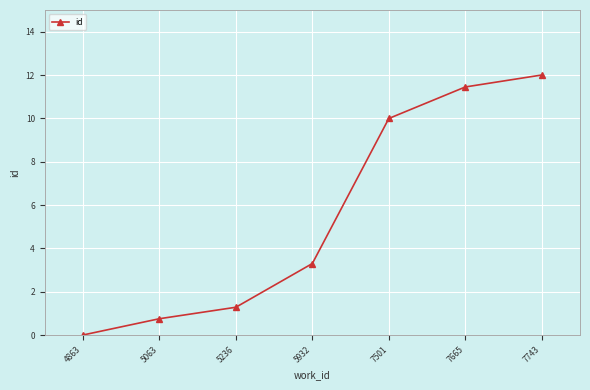

At which label is the value closest to 6?

5932